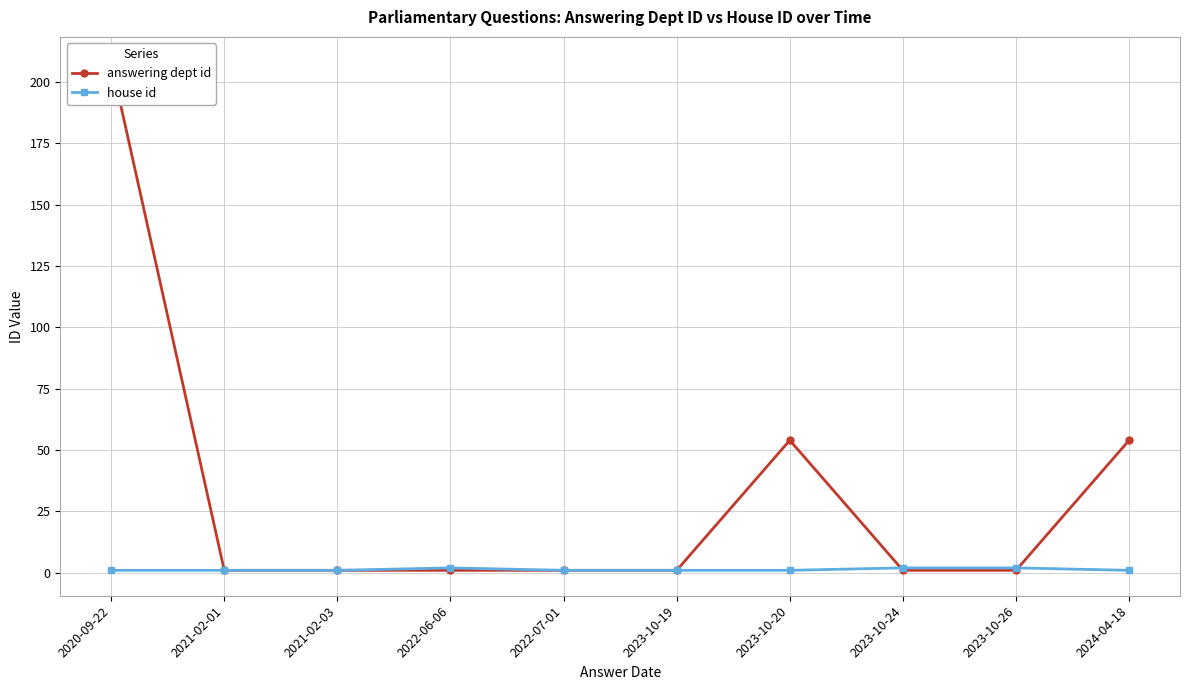

How many interior local peaks does the answering dept id series have?

1